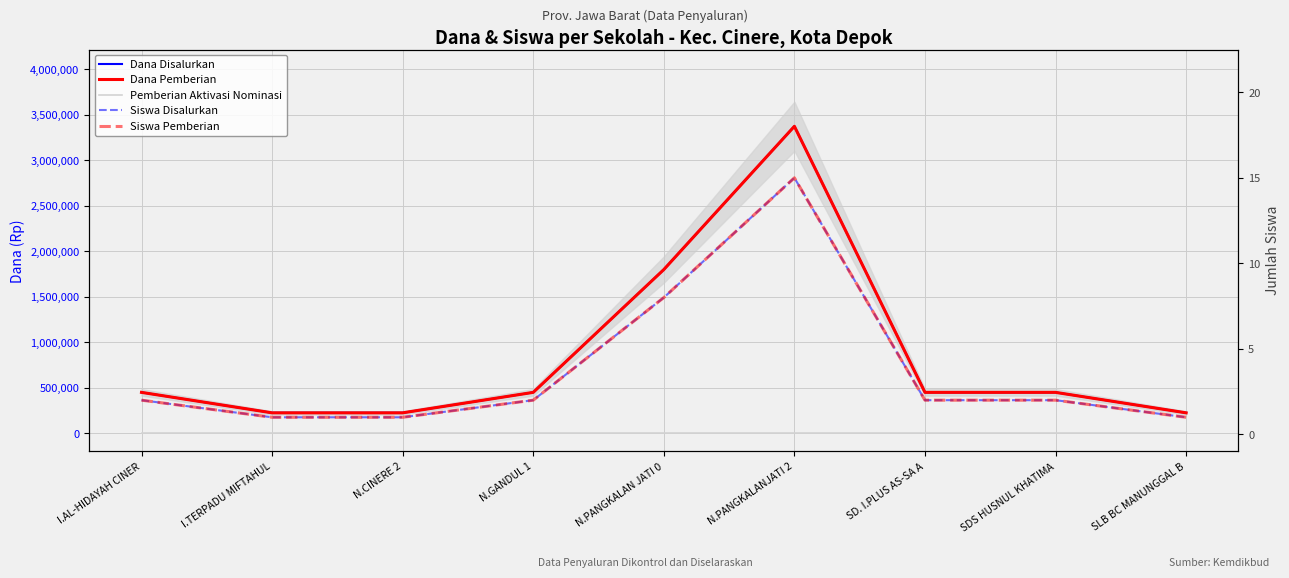

What position from the right is I.AL-HIDAYAH CINER?

9